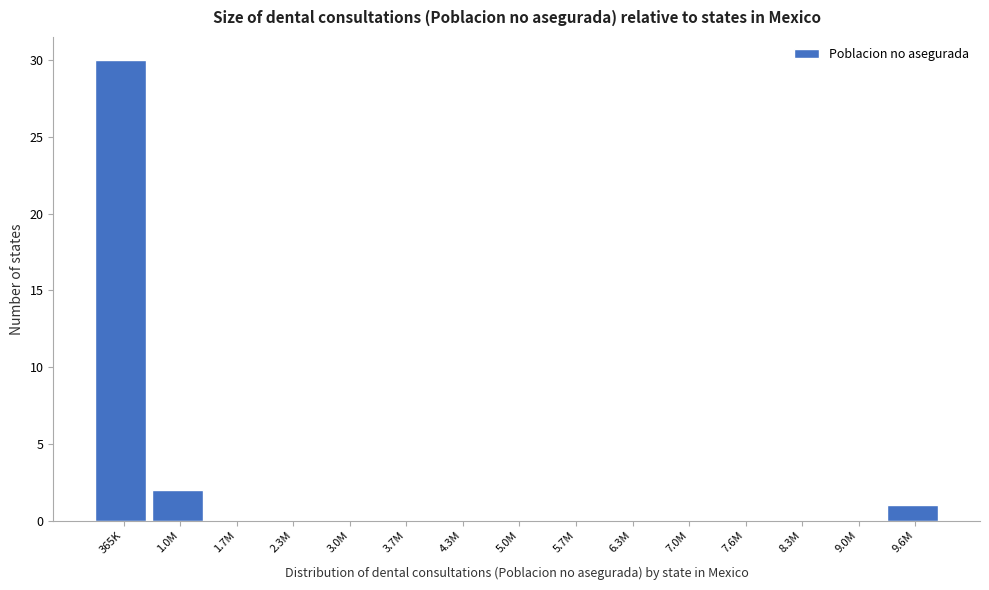

Reading left to right, extract all data points from this chart.

365K=30	1.0M=2	1.7M=0	2.3M=0	3.0M=0	3.7M=0	4.3M=0	5.0M=0	5.7M=0	6.3M=0	7.0M=0	7.6M=0	8.3M=0	9.0M=0	9.6M=1